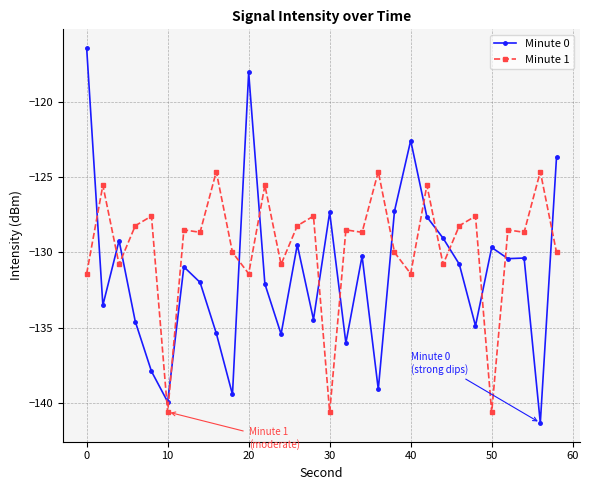

Which series has the largest range (max minus min)?

Minute 0